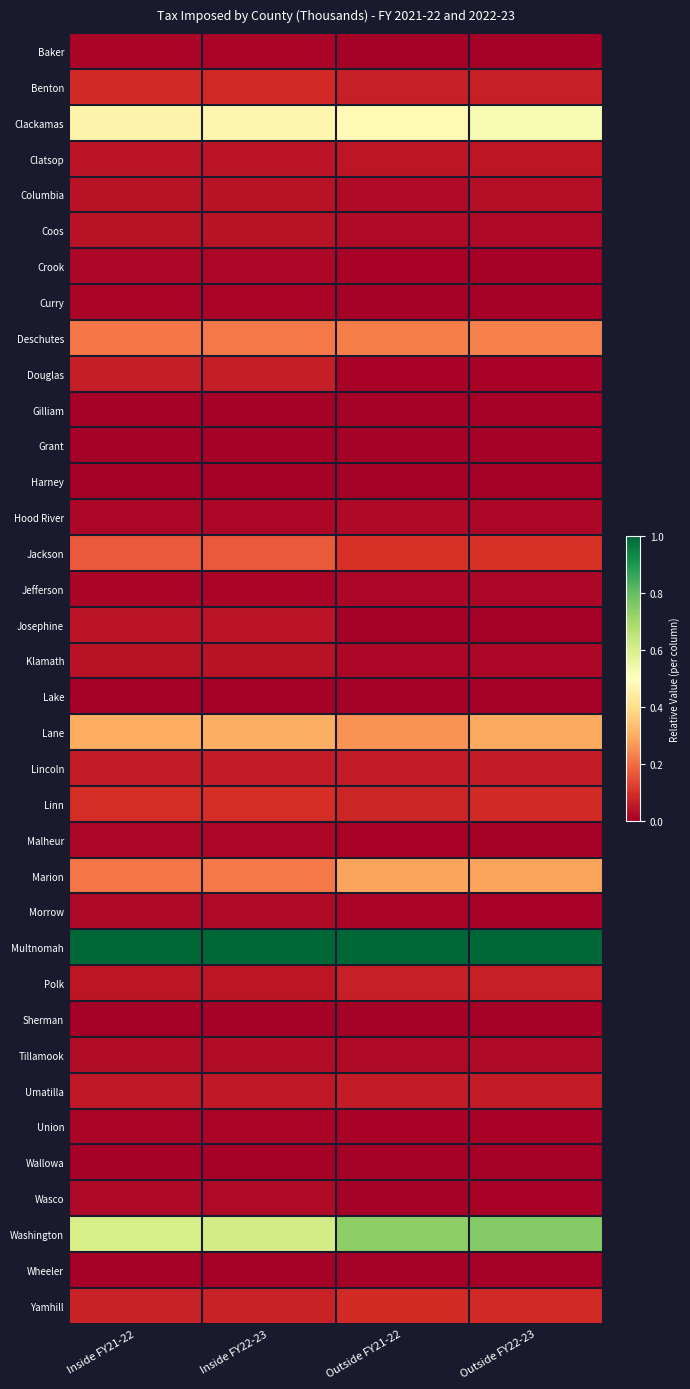

Reading right to left, transcribe all the data shown in this chart.

Baker: Outside FY22-23=0.0	Outside FY21-22=0.0	Inside FY22-23=0.0	Inside FY21-22=0.0
Benton: Outside FY22-23=0.1	Outside FY21-22=0.1	Inside FY22-23=0.1	Inside FY21-22=0.1
Clackamas: Outside FY22-23=0.5	Outside FY21-22=0.5	Inside FY22-23=0.5	Inside FY21-22=0.5
Clatsop: Outside FY22-23=0.0	Outside FY21-22=0.0	Inside FY22-23=0.0	Inside FY21-22=0.0
Columbia: Outside FY22-23=0.0	Outside FY21-22=0.0	Inside FY22-23=0.0	Inside FY21-22=0.0
Coos: Outside FY22-23=0.0	Outside FY21-22=0.0	Inside FY22-23=0.0	Inside FY21-22=0.0
Crook: Outside FY22-23=0.0	Outside FY21-22=0.0	Inside FY22-23=0.0	Inside FY21-22=0.0
Curry: Outside FY22-23=0.0	Outside FY21-22=0.0	Inside FY22-23=0.0	Inside FY21-22=0.0
Deschutes: Outside FY22-23=0.2	Outside FY21-22=0.2	Inside FY22-23=0.2	Inside FY21-22=0.2
Douglas: Outside FY22-23=0.0	Outside FY21-22=0.0	Inside FY22-23=0.1	Inside FY21-22=0.1
Gilliam: Outside FY22-23=0.0	Outside FY21-22=0.0	Inside FY22-23=0.0	Inside FY21-22=0.0
Grant: Outside FY22-23=0.0	Outside FY21-22=0.0	Inside FY22-23=0.0	Inside FY21-22=0.0
Harney: Outside FY22-23=0.0	Outside FY21-22=0.0	Inside FY22-23=0.0	Inside FY21-22=0.0
Hood River: Outside FY22-23=0.0	Outside FY21-22=0.0	Inside FY22-23=0.0	Inside FY21-22=0.0
Jackson: Outside FY22-23=0.1	Outside FY21-22=0.1	Inside FY22-23=0.2	Inside FY21-22=0.2
Jefferson: Outside FY22-23=0.0	Outside FY21-22=0.0	Inside FY22-23=0.0	Inside FY21-22=0.0
Josephine: Outside FY22-23=0.0	Outside FY21-22=0.0	Inside FY22-23=0.0	Inside FY21-22=0.0
Klamath: Outside FY22-23=0.0	Outside FY21-22=0.0	Inside FY22-23=0.0	Inside FY21-22=0.0
Lake: Outside FY22-23=0.0	Outside FY21-22=0.0	Inside FY22-23=0.0	Inside FY21-22=0.0
Lane: Outside FY22-23=0.3	Outside FY21-22=0.3	Inside FY22-23=0.3	Inside FY21-22=0.3
Lincoln: Outside FY22-23=0.1	Outside FY21-22=0.1	Inside FY22-23=0.1	Inside FY21-22=0.1
Linn: Outside FY22-23=0.1	Outside FY21-22=0.1	Inside FY22-23=0.1	Inside FY21-22=0.1
Malheur: Outside FY22-23=0.0	Outside FY21-22=0.0	Inside FY22-23=0.0	Inside FY21-22=0.0
Marion: Outside FY22-23=0.3	Outside FY21-22=0.3	Inside FY22-23=0.2	Inside FY21-22=0.2
Morrow: Outside FY22-23=0.0	Outside FY21-22=0.0	Inside FY22-23=0.0	Inside FY21-22=0.0
Multnomah: Outside FY22-23=1.0	Outside FY21-22=1.0	Inside FY22-23=1.0	Inside FY21-22=1.0
Polk: Outside FY22-23=0.1	Outside FY21-22=0.1	Inside FY22-23=0.0	Inside FY21-22=0.0
Sherman: Outside FY22-23=0.0	Outside FY21-22=0.0	Inside FY22-23=0.0	Inside FY21-22=0.0
Tillamook: Outside FY22-23=0.0	Outside FY21-22=0.0	Inside FY22-23=0.0	Inside FY21-22=0.0
Umatilla: Outside FY22-23=0.1	Outside FY21-22=0.1	Inside FY22-23=0.1	Inside FY21-22=0.1
Union: Outside FY22-23=0.0	Outside FY21-22=0.0	Inside FY22-23=0.0	Inside FY21-22=0.0
Wallowa: Outside FY22-23=0.0	Outside FY21-22=0.0	Inside FY22-23=0.0	Inside FY21-22=0.0
Wasco: Outside FY22-23=0.0	Outside FY21-22=0.0	Inside FY22-23=0.0	Inside FY21-22=0.0
Washington: Outside FY22-23=0.8	Outside FY21-22=0.7	Inside FY22-23=0.6	Inside FY21-22=0.6
Wheeler: Outside FY22-23=0.0	Outside FY21-22=0.0	Inside FY22-23=0.0	Inside FY21-22=0.0
Yamhill: Outside FY22-23=0.1	Outside FY21-22=0.1	Inside FY22-23=0.1	Inside FY21-22=0.1